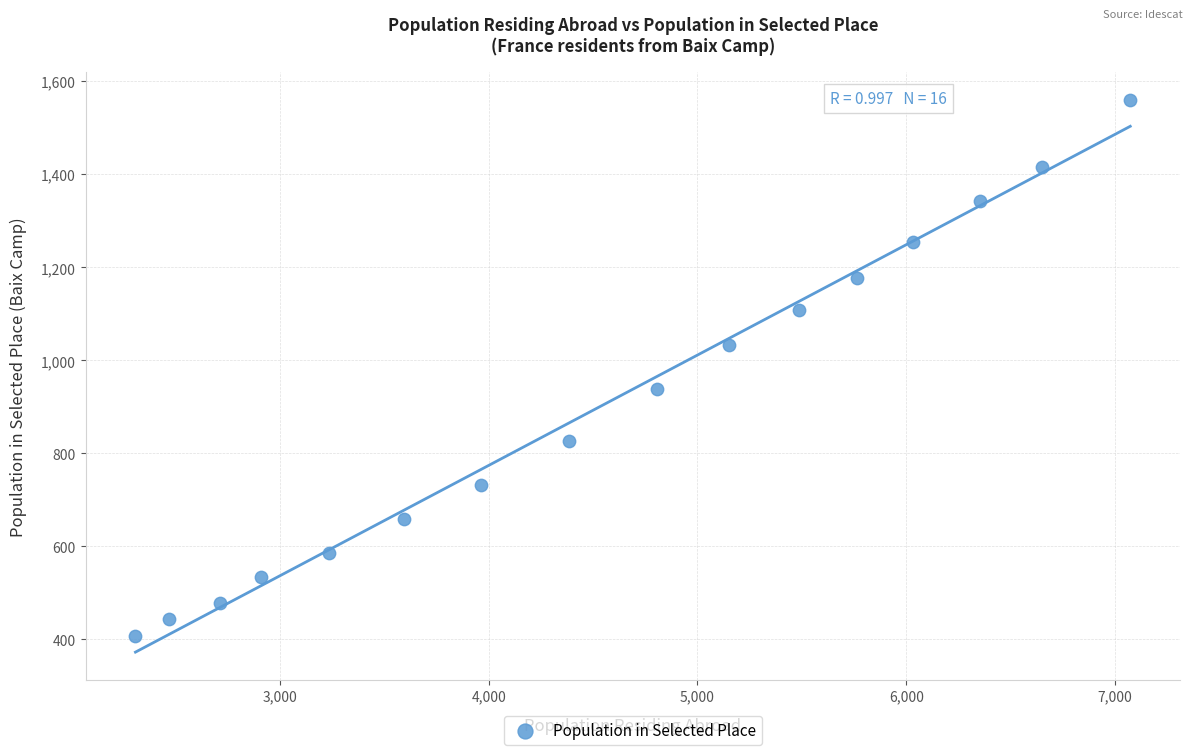

What is the range of X values (max minus min)?

4765